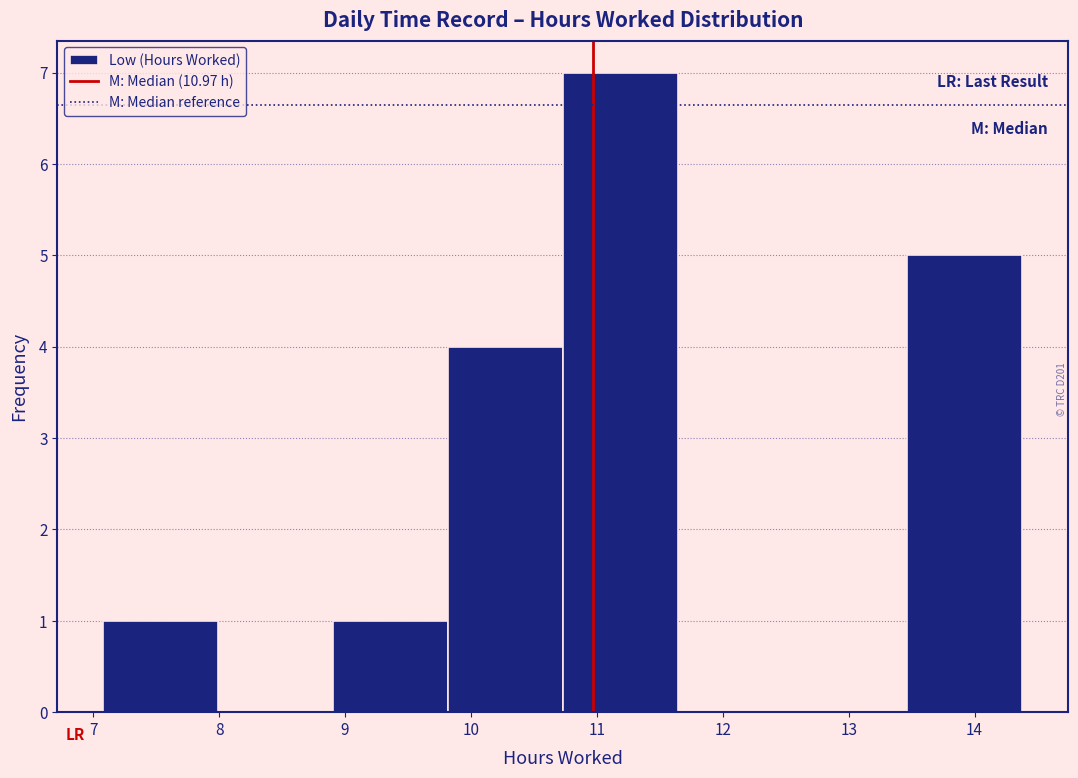

Reading left to right, list every bar in this chart as the range it spans on the x-axis followed by its height. Neither the bar edges nor the heights are printed on the chart, so give them approximately, as read against the axes.

7.1 to 8.0: 1
8.0 to 8.9: 0
8.9 to 9.8: 1
9.8 to 10.7: 4
10.7 to 11.6: 7
11.6 to 12.6: 0
12.6 to 13.5: 0
13.5 to 14.4: 5